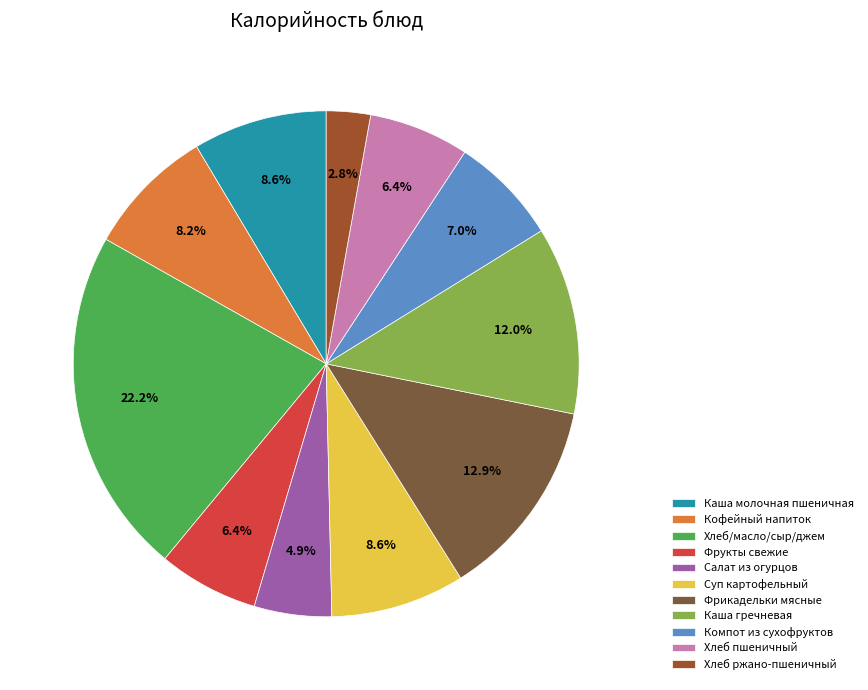

To the nearest percent, what is the combined percentage of Компот из сухофруктов and Каша молочная пшеничная?

16%